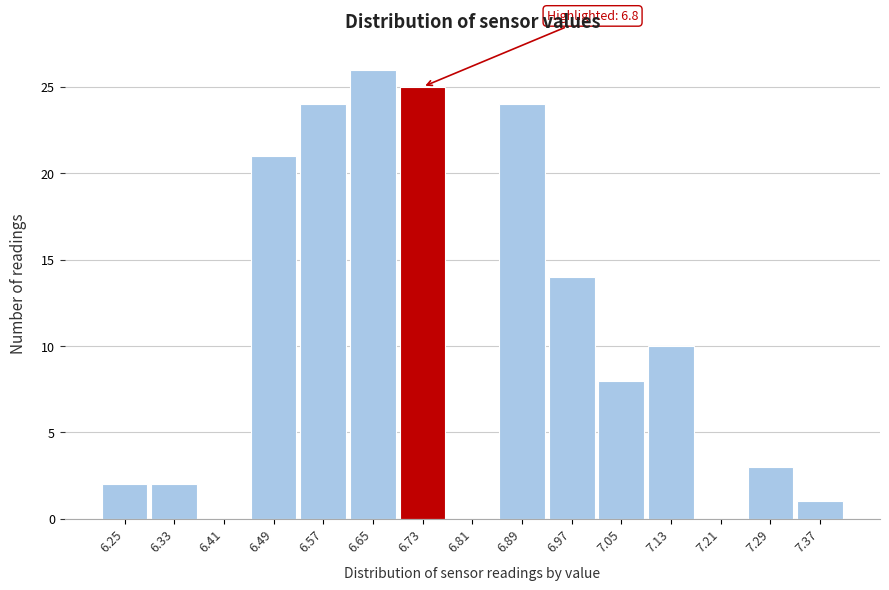

Reading left to right, list all the values displayed in this chart.

6.25=2	6.33=2	6.41=0	6.49=21	6.57=24	6.65=26	6.73=25	6.81=0	6.89=24	6.97=14	7.05=8	7.13=10	7.21=0	7.29=3	7.37=1